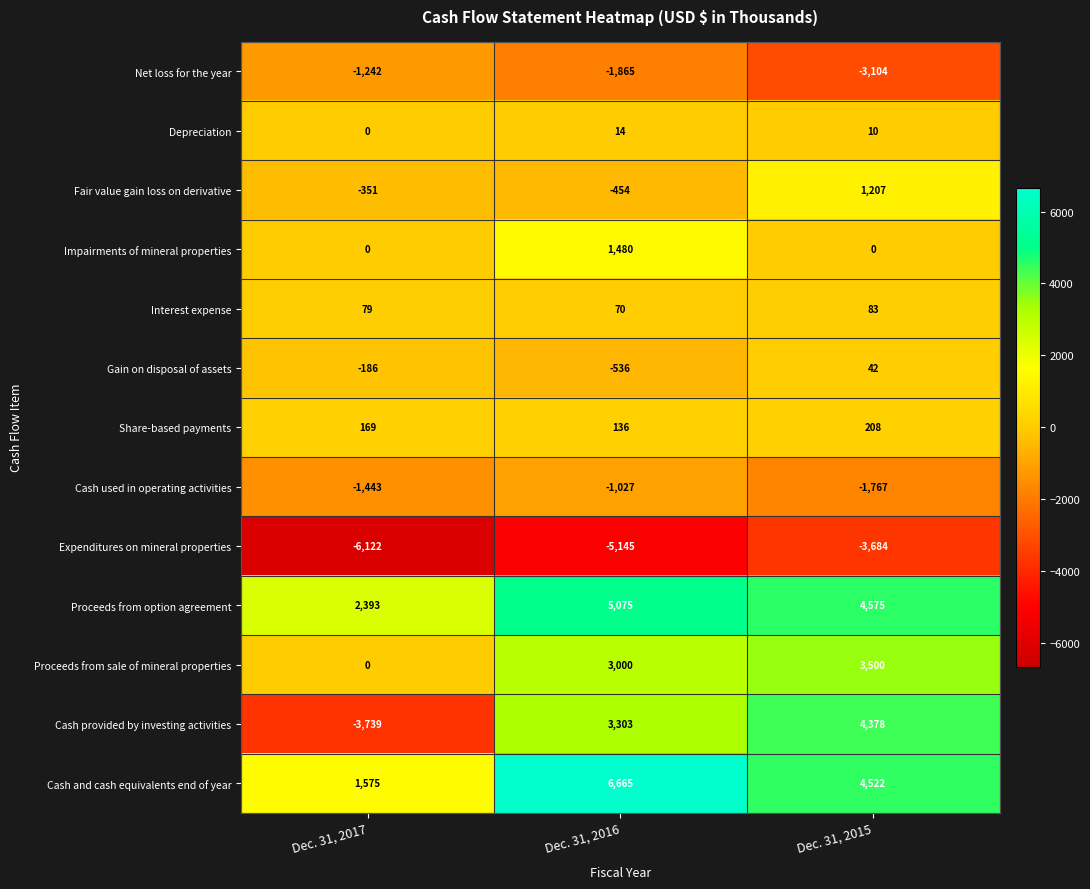

Between Dec. 31, 2017 and Dec. 31, 2016, which series saw the biggest shift?

Cash provided by investing activities